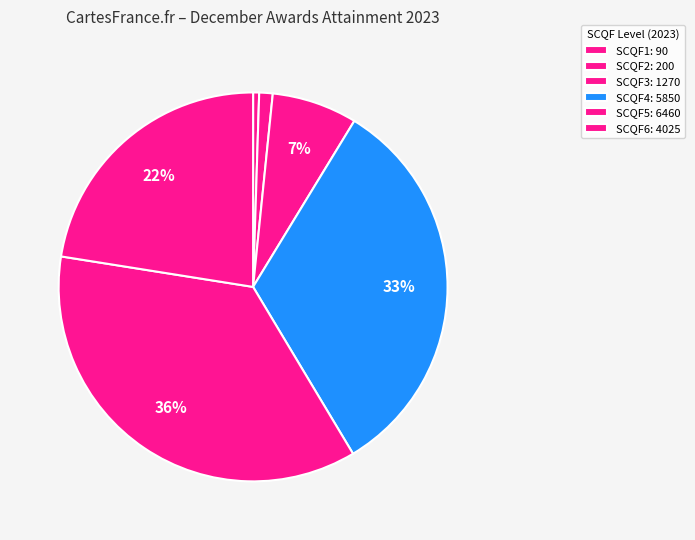

Count the number of slices in the pie.

6